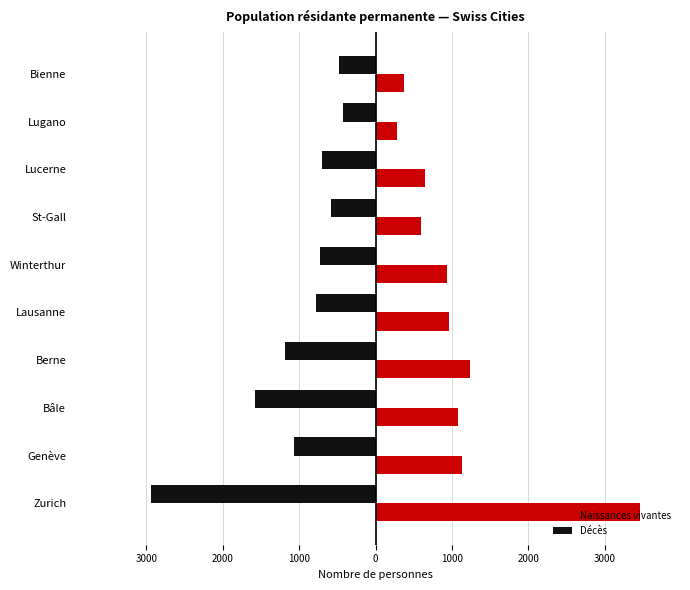

What are all the series names shown in the legend?

Naissances vivantes, Décès